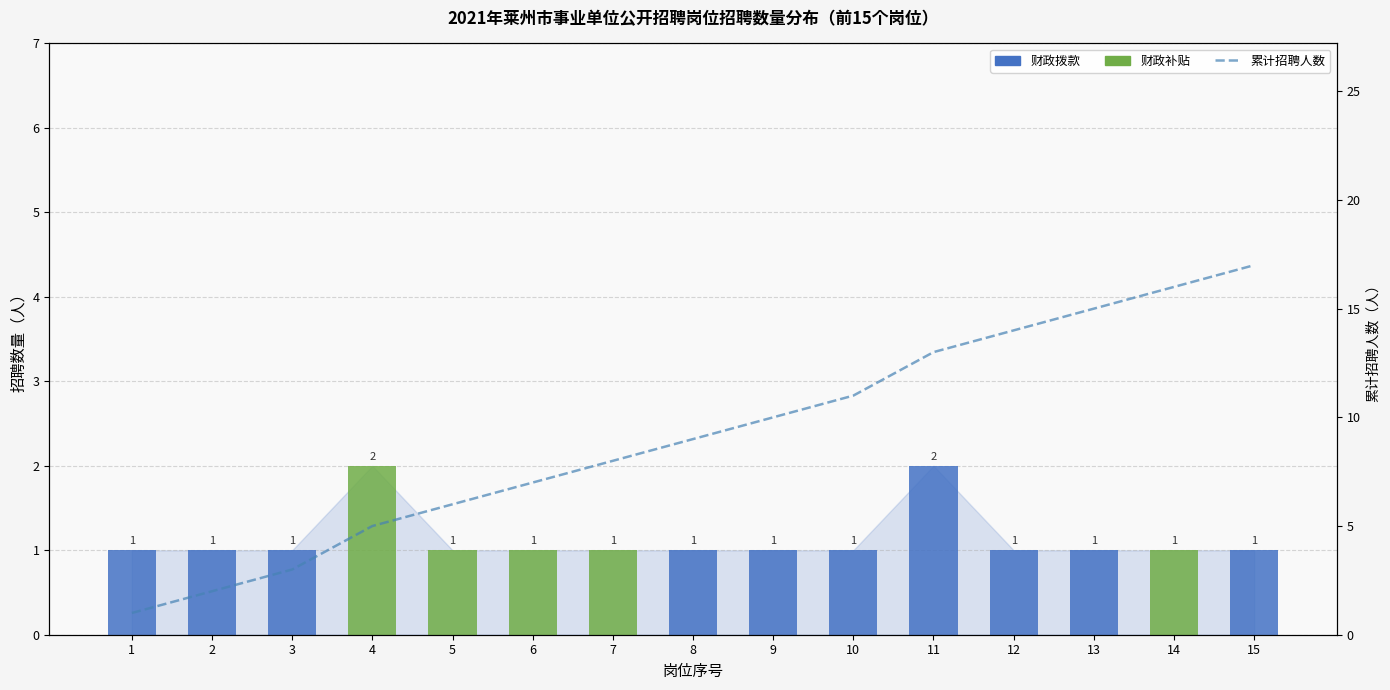

What are all the series names shown in the legend?

财政拨款, 财政补贴, 累计招聘人数